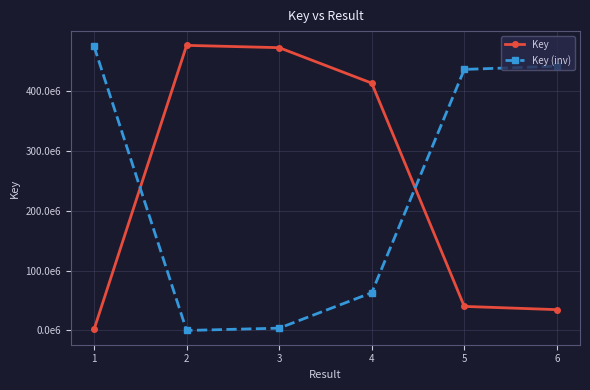

List the series in order of their peak value, highest first.

Key, Key (inv)